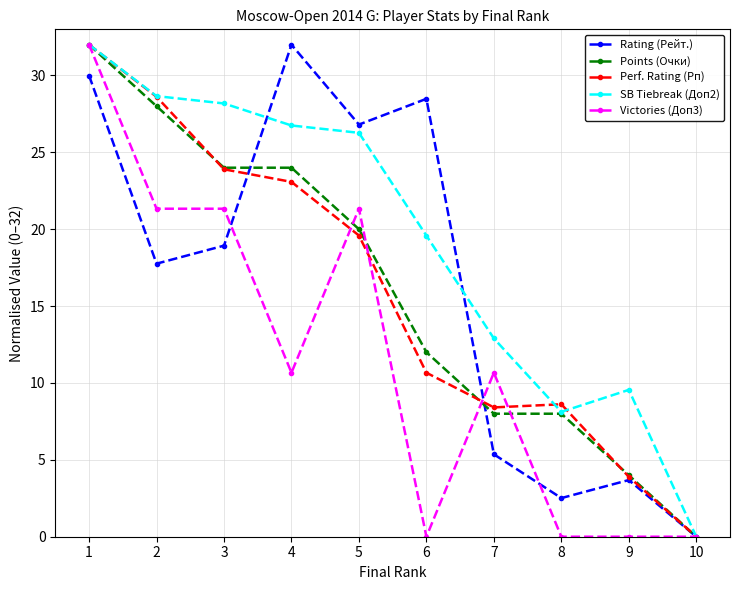

The SB Tiebreak (Доп2) series shows 17.9 at 3. True or false?

False